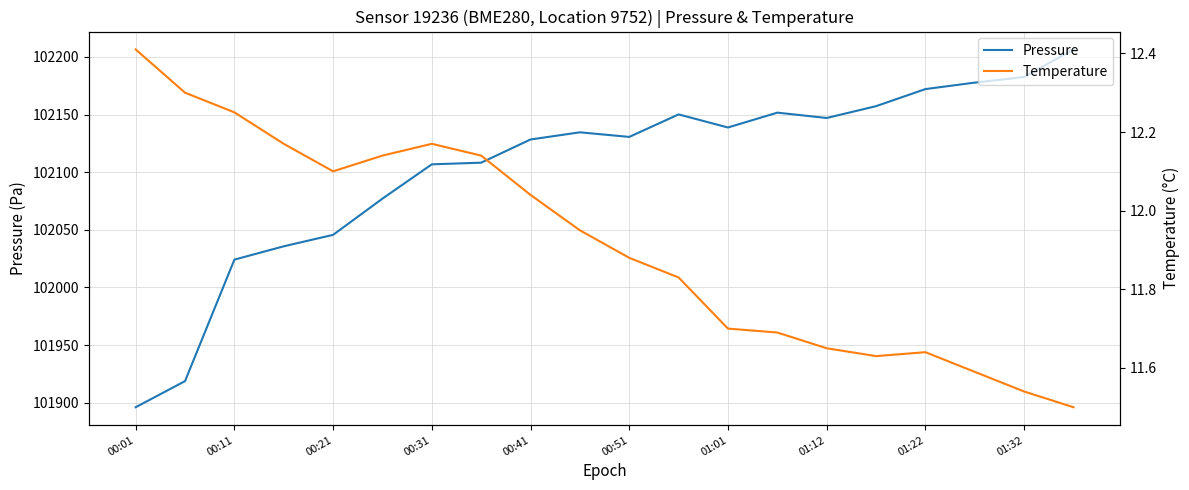

The value of Pressure at 01:01 is 102138.8. True or false?

True